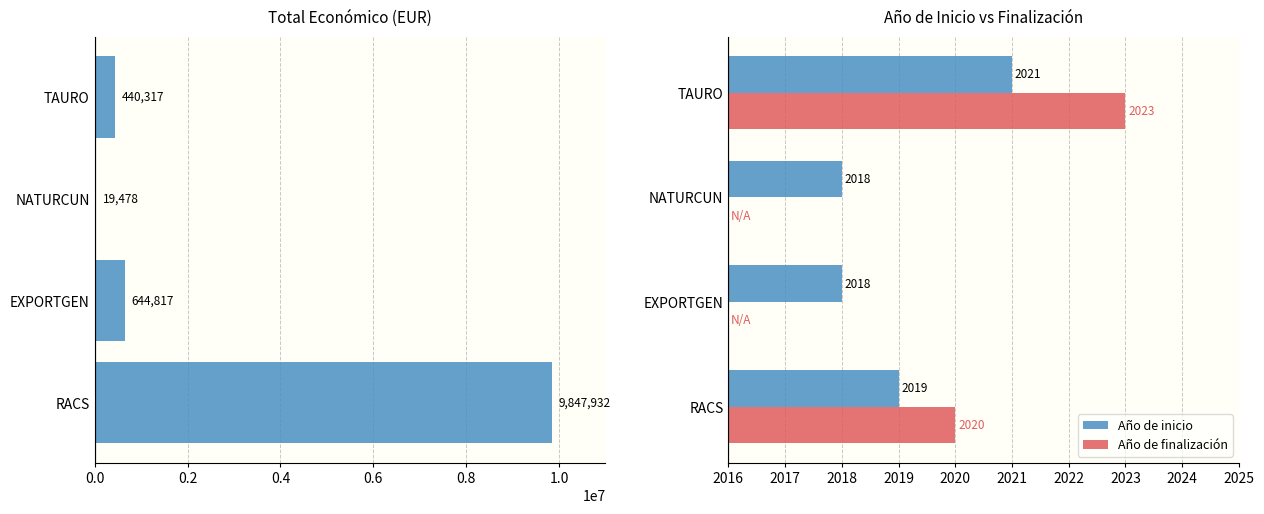

What is the highest value of the Año de inicio series?

2021